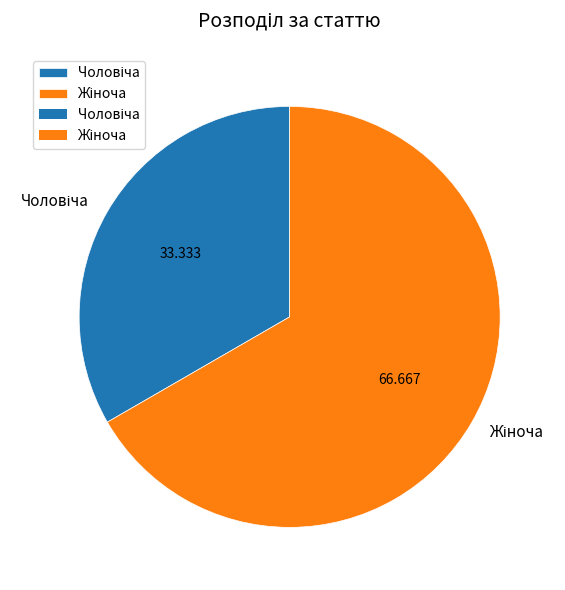

Is there a majority slice in this chart?

Yes